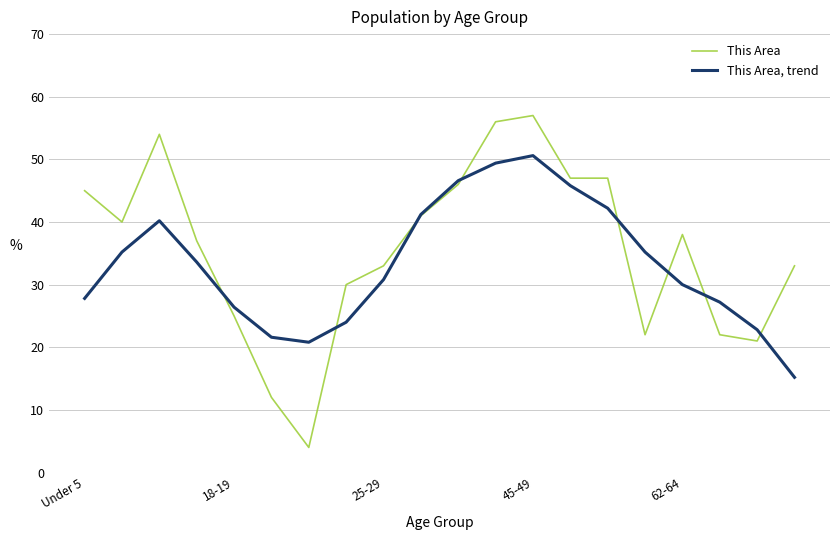

List the series in order of their peak value, highest first.

This Area, This Area, trend